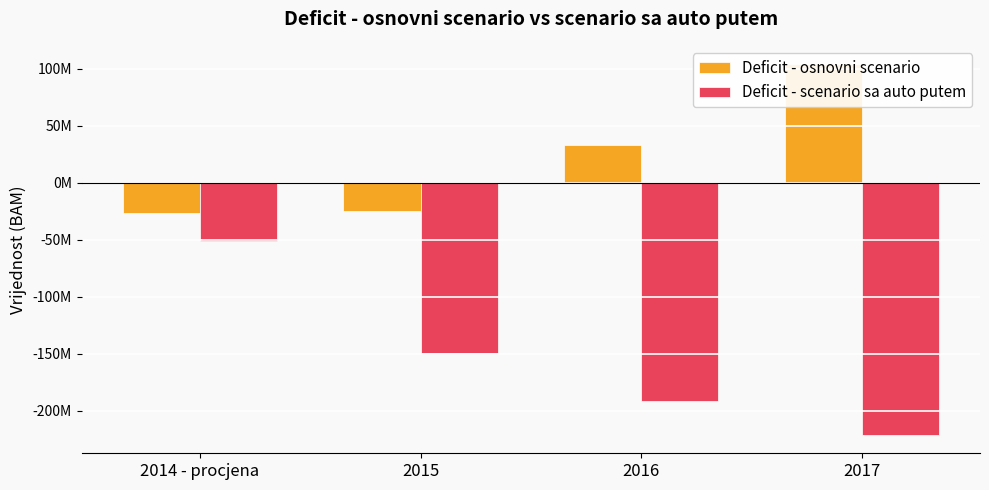

Rank the series at 2015 from lowest to highest value.

Deficit - scenario sa auto putem, Deficit - osnovni scenario